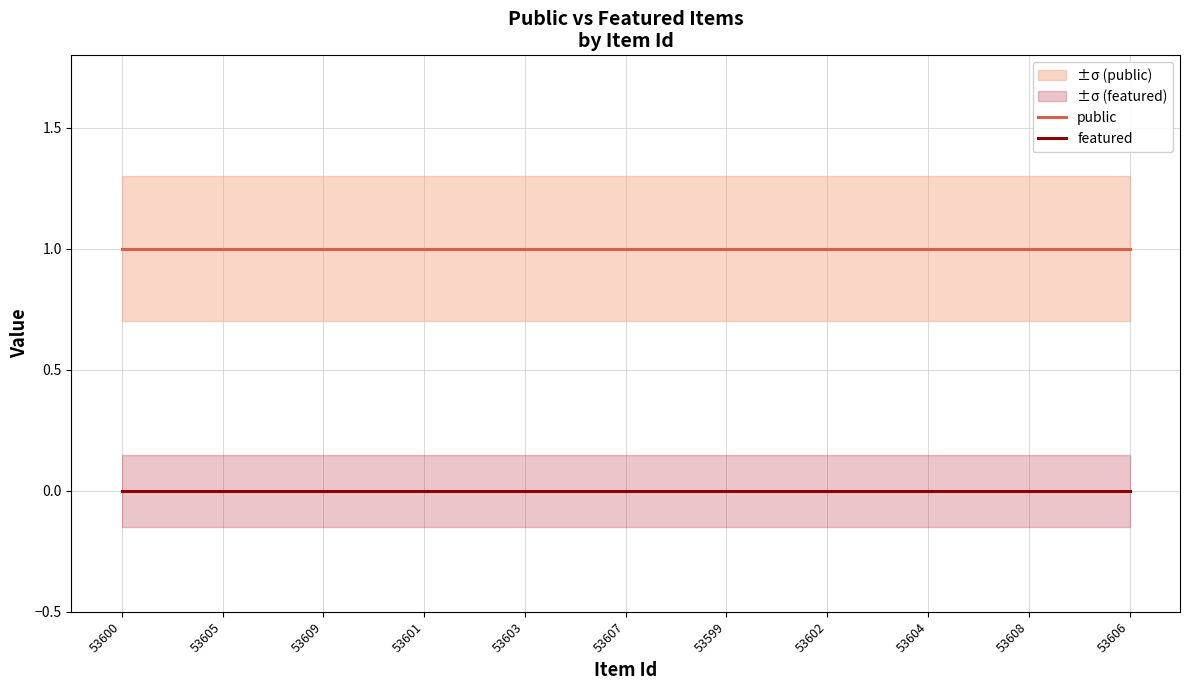

What is the total value across all series at 53601?

1